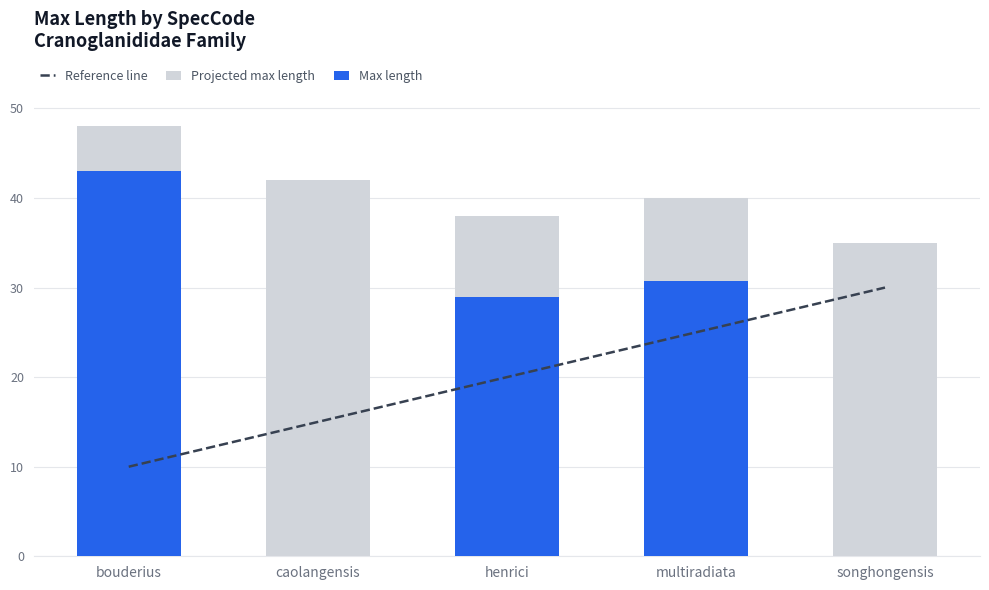

What is the average value of the Max length series?

20.5